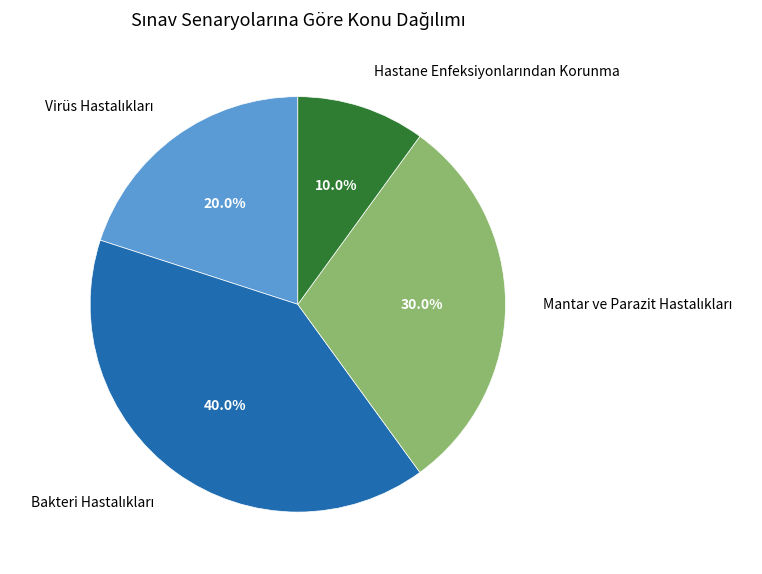

Does any single category account for the majority?

No